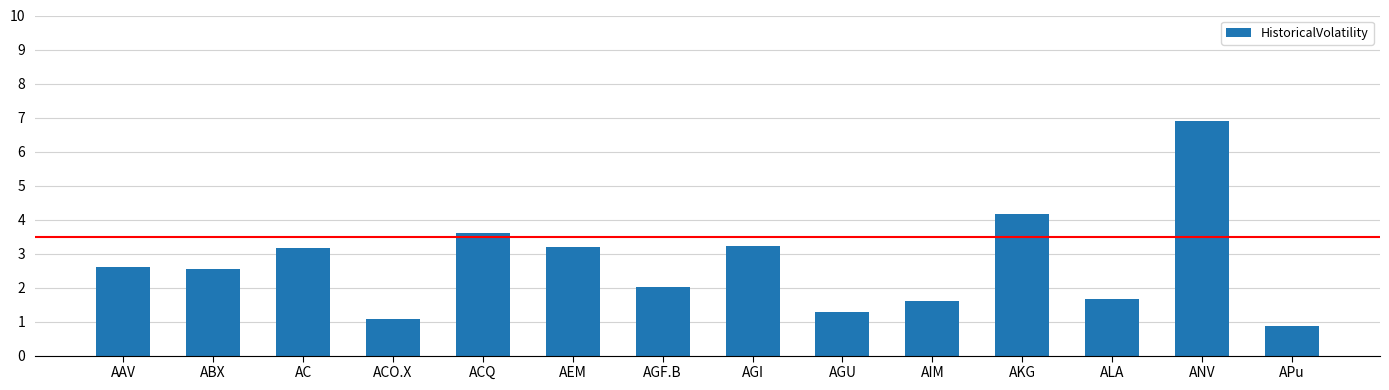

True or false: the data shows 1.5 at ACO.X.

False